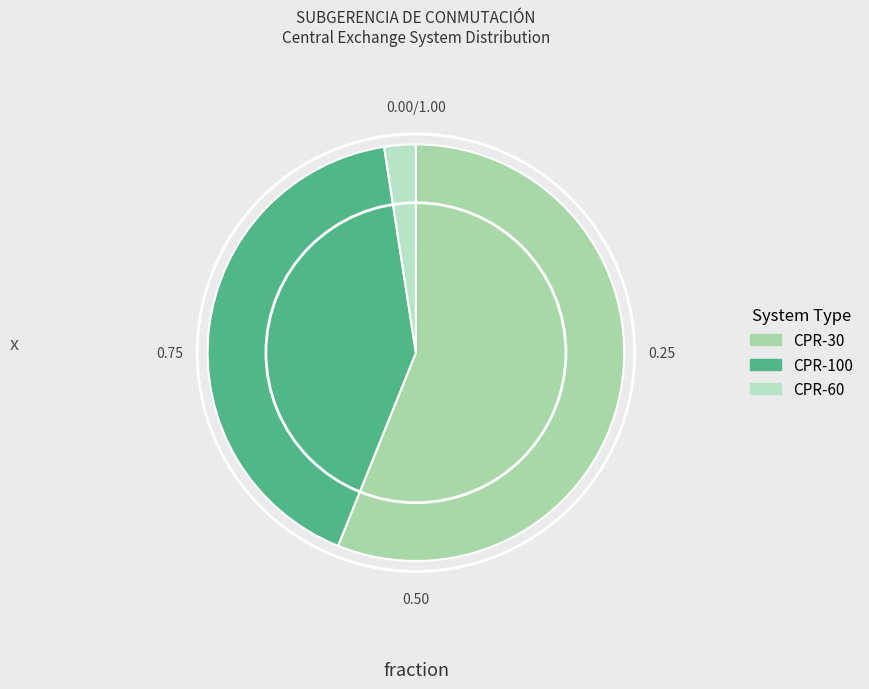

To the nearest percent, what is the difference between the largest and smallest slice percentages?

54%